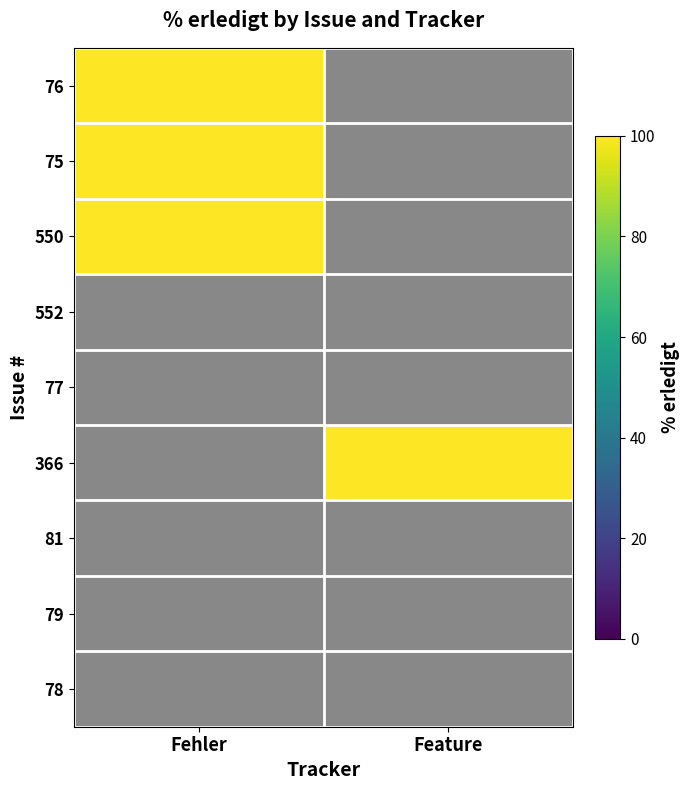

Reading left to right, list all the values displayed in this chart.

76: Fehler=100	Feature=0
75: Fehler=100	Feature=0
550: Fehler=100	Feature=0
552: Fehler=0	Feature=0
77: Fehler=0	Feature=0
366: Fehler=0	Feature=100
81: Fehler=0	Feature=0
79: Fehler=0	Feature=0
78: Fehler=0	Feature=0